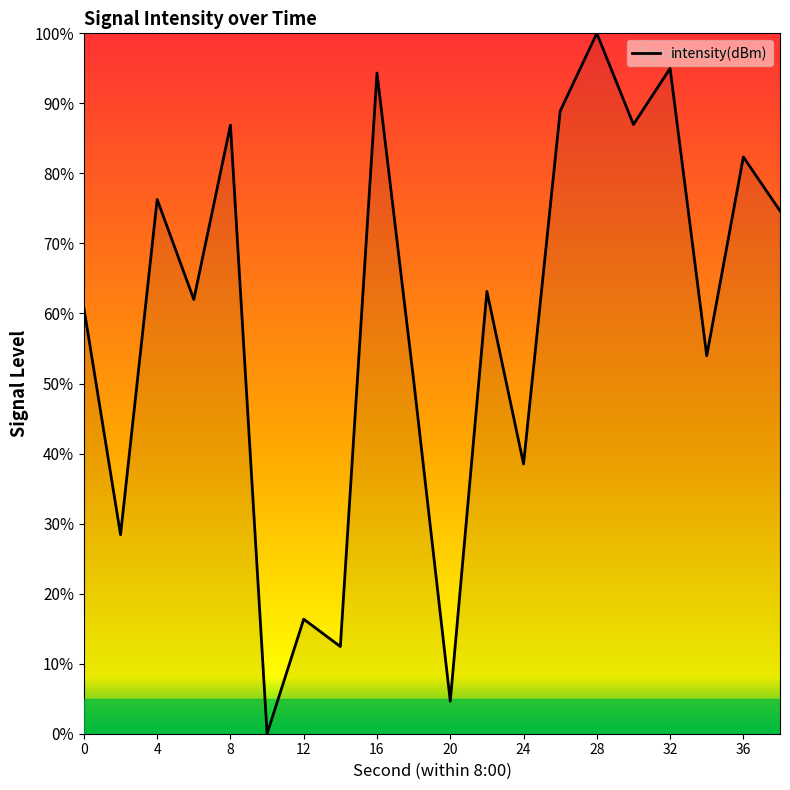

What is the difference between the maximum and minimum values?

100.0